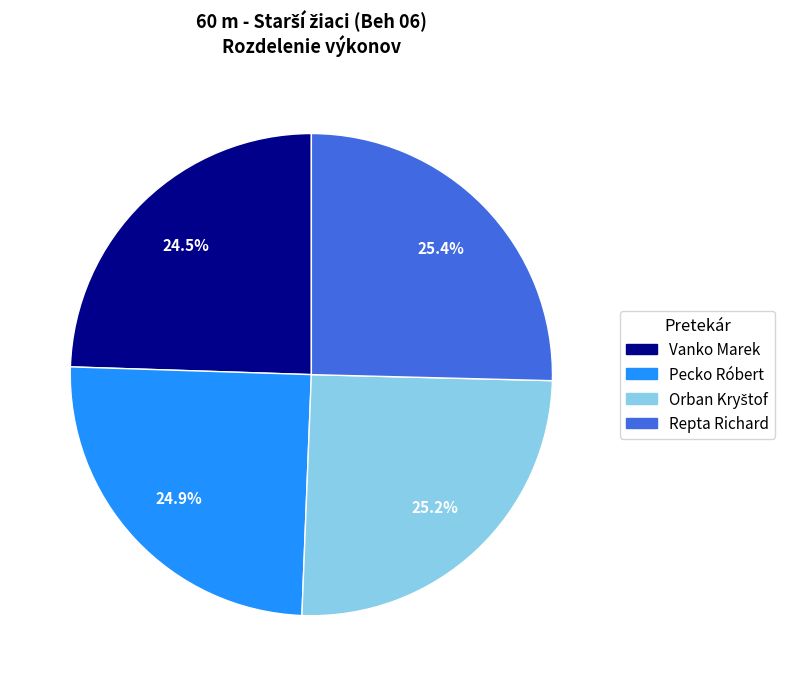

Does Pecko Róbert account for over 50% of the chart?

No